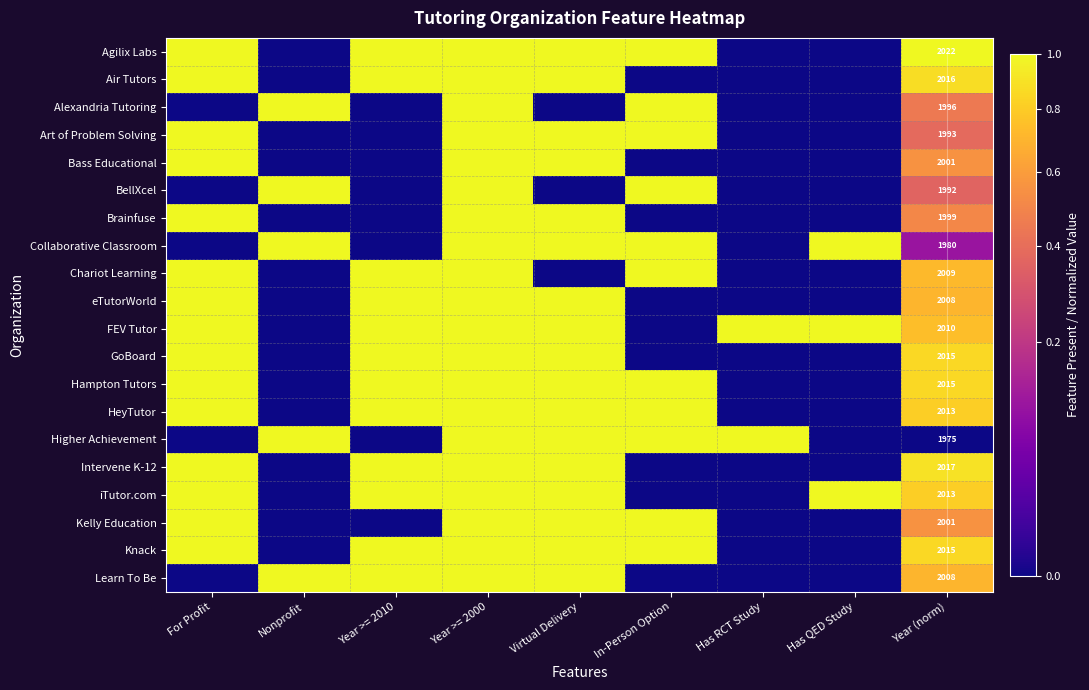

What is the total value across all series at Year (norm)?

40098